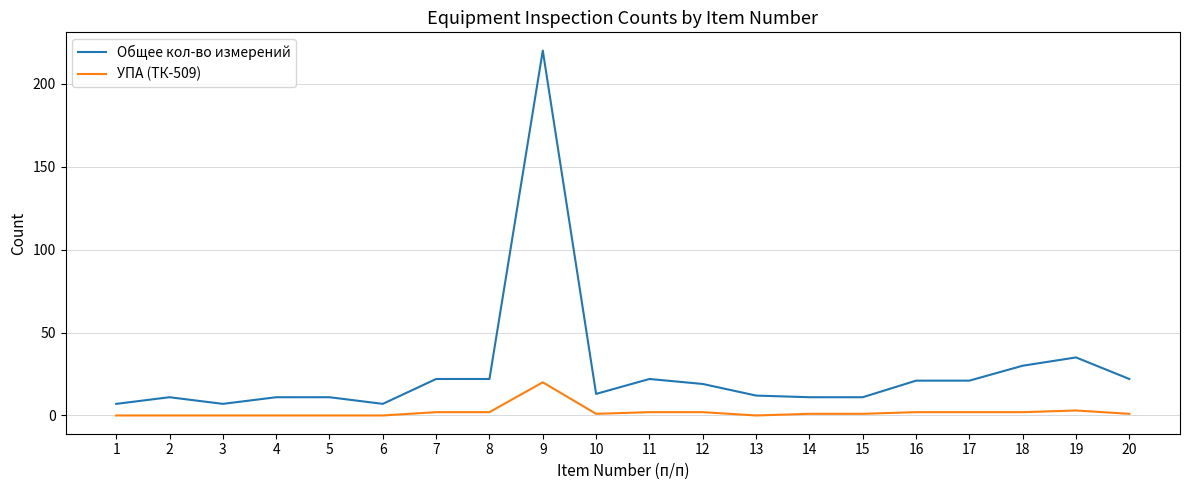

At 20, list the series in order from largest to smallest.

Общее кол-во измерений, УПА (ТК-509)